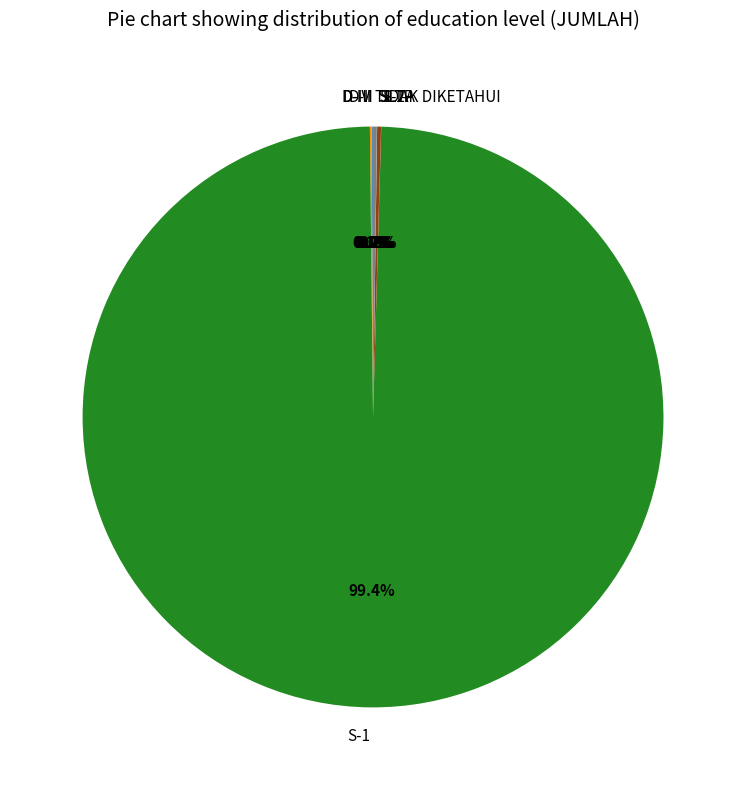

Is there a majority slice in this chart?

Yes